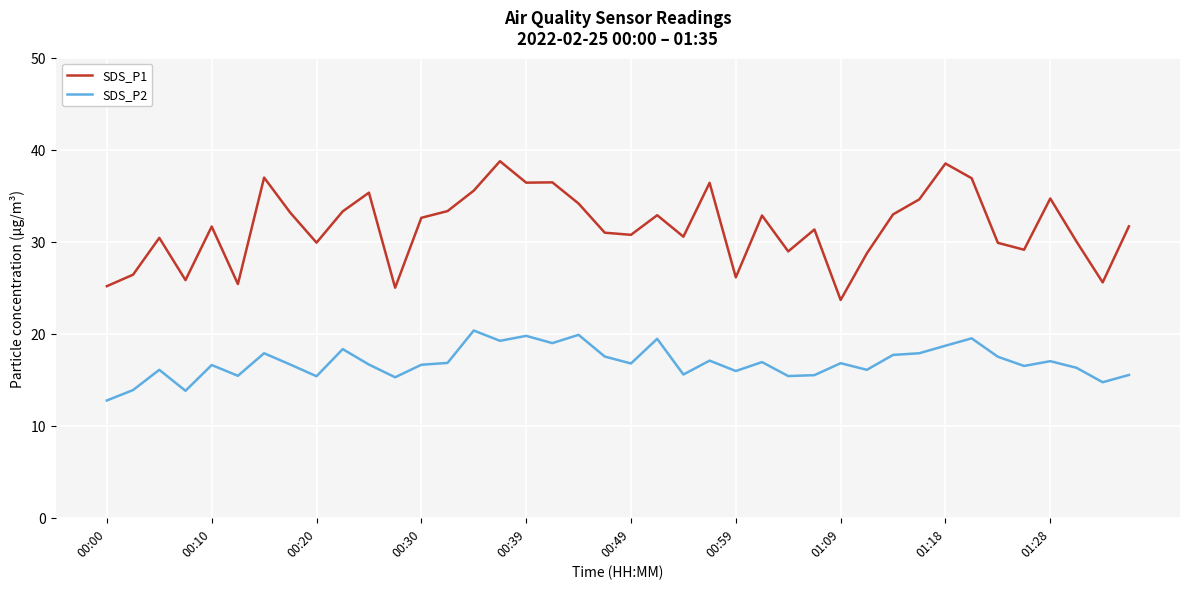

What is the greatest value displayed?

38.8